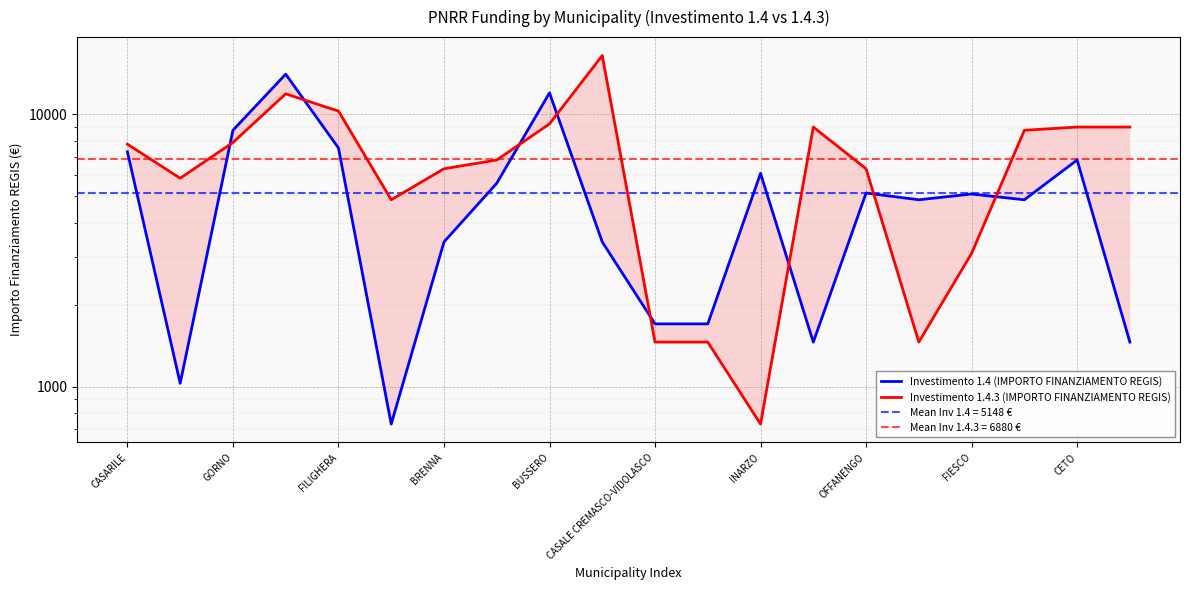

How many interior local peaks does the Investimento 1.4.3 (IMPORTO FINANZIAMENTO REGIS) series have?

3